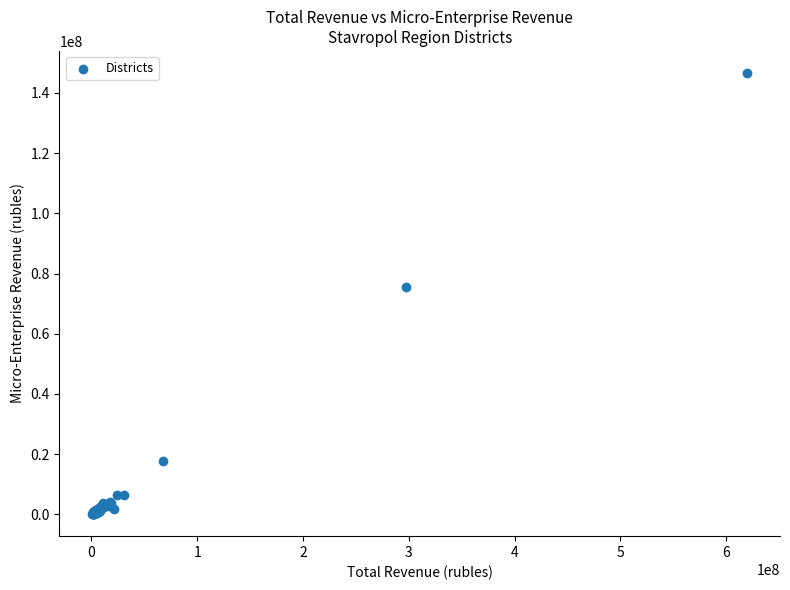

What Y value in the scatter plot is closest to 73346967?

75593442.2